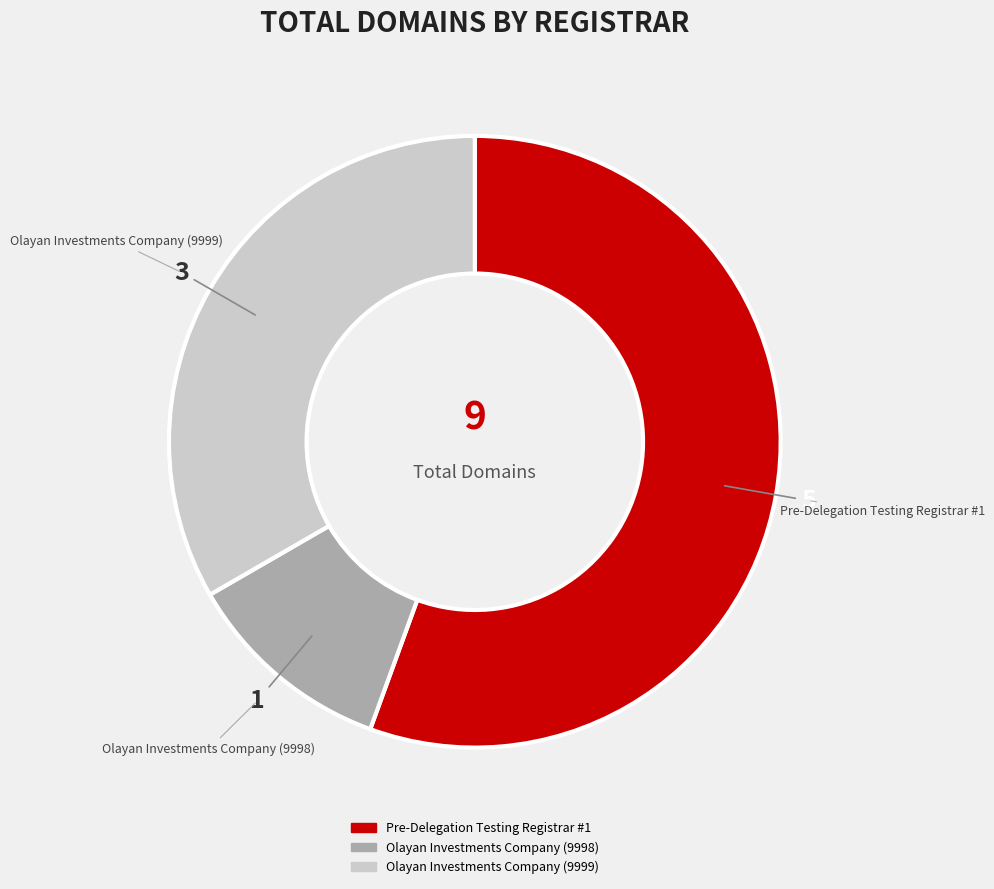

Which has a higher value, Olayan Investments Company (9998) or Pre-Delegation Testing Registrar #1?

Pre-Delegation Testing Registrar #1